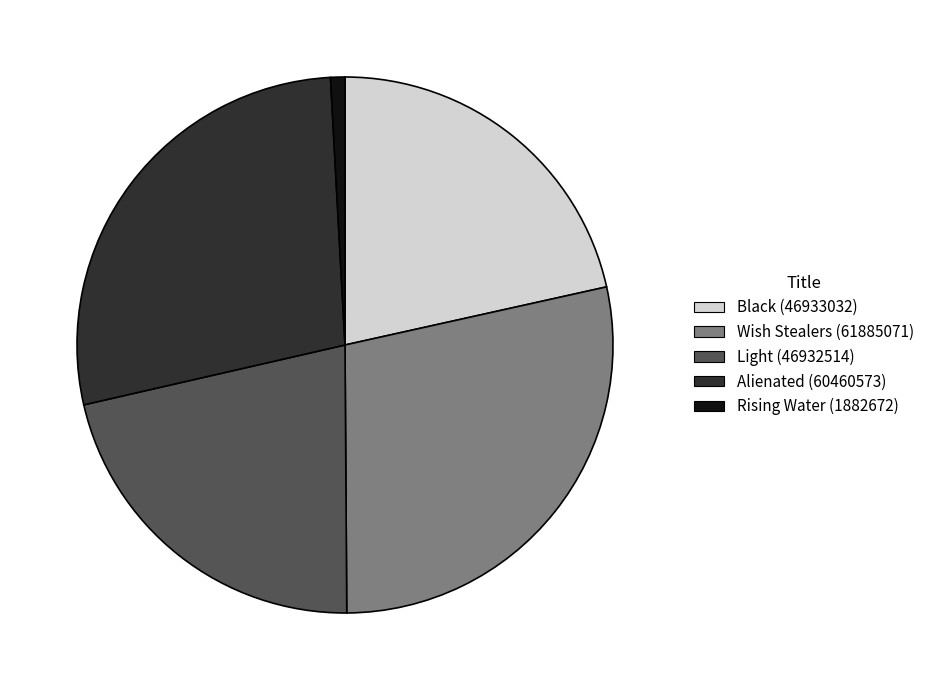

Is the sum of Light (46932514) and Black (46933032) greater than half?

No